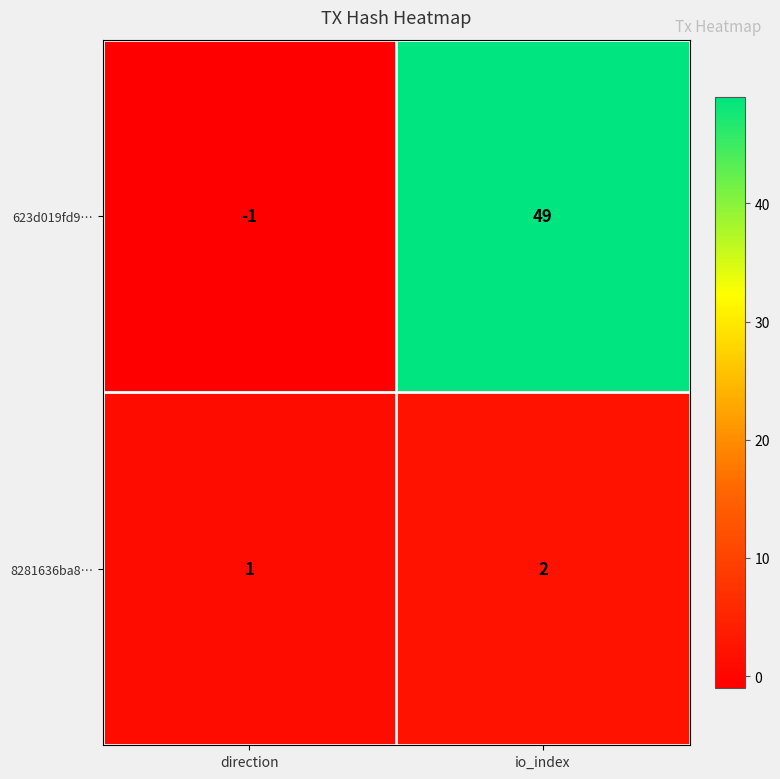

Which series changed the most between direction and io_index?

623d019fd9…